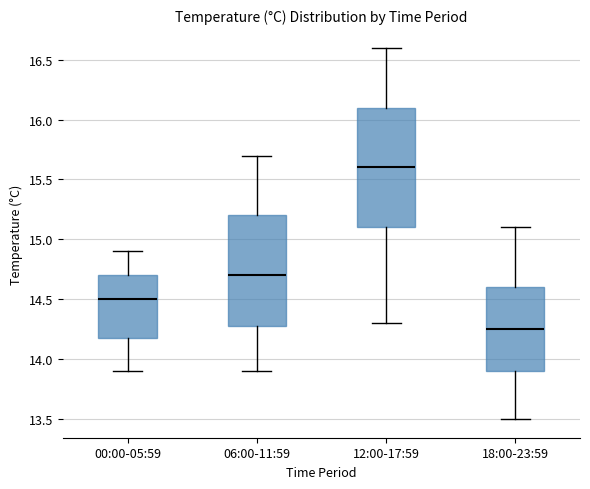

Reading left to right, transcribe this box plot: for each box, give where its median line is, the range the box spans, and where its two whiskers end, as read against the y-axis. The values are not printed on the chart, so give them approximately, as read against the axis.

00:00-05:59: median 14.50, box 14.20 to 14.70, whiskers 13.90 to 14.90
06:00-11:59: median 14.70, box 14.30 to 15.20, whiskers 13.90 to 15.70
12:00-17:59: median 15.60, box 15.10 to 16.10, whiskers 14.30 to 16.60
18:00-23:59: median 14.25, box 13.90 to 14.60, whiskers 13.50 to 15.10